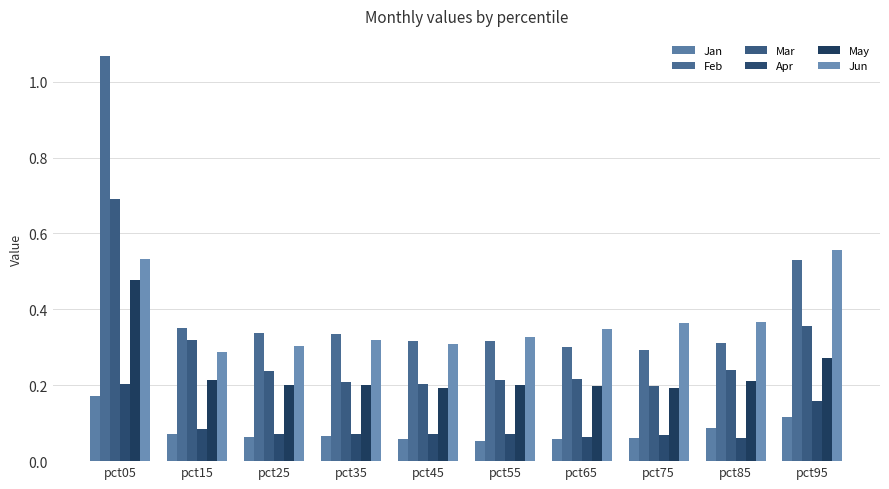

What is the sum of the Feb values at pct35 and pct75?

0.6